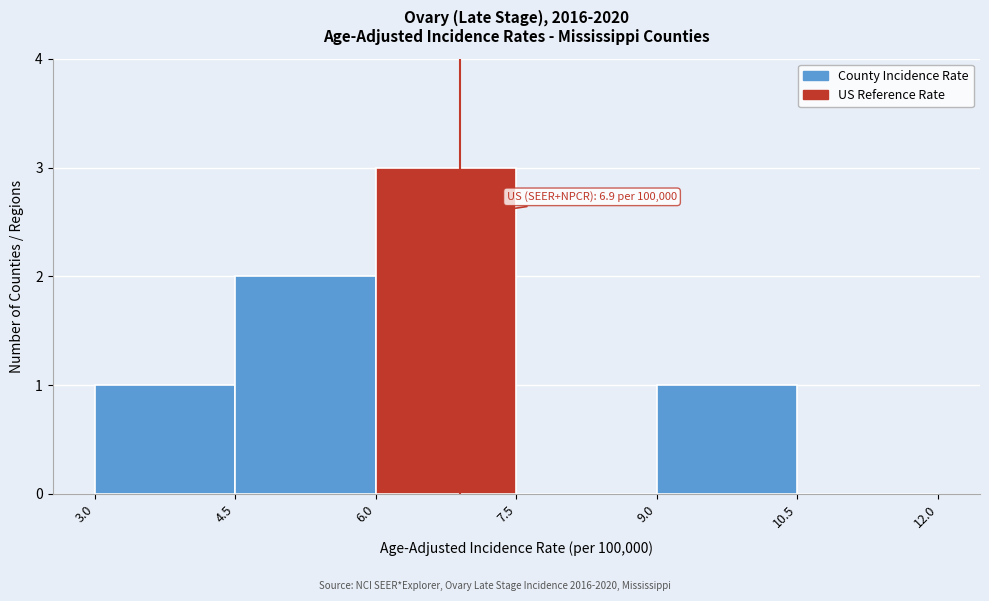

Over which range of the x-axis is the bar tallest?

6.0 to 7.5